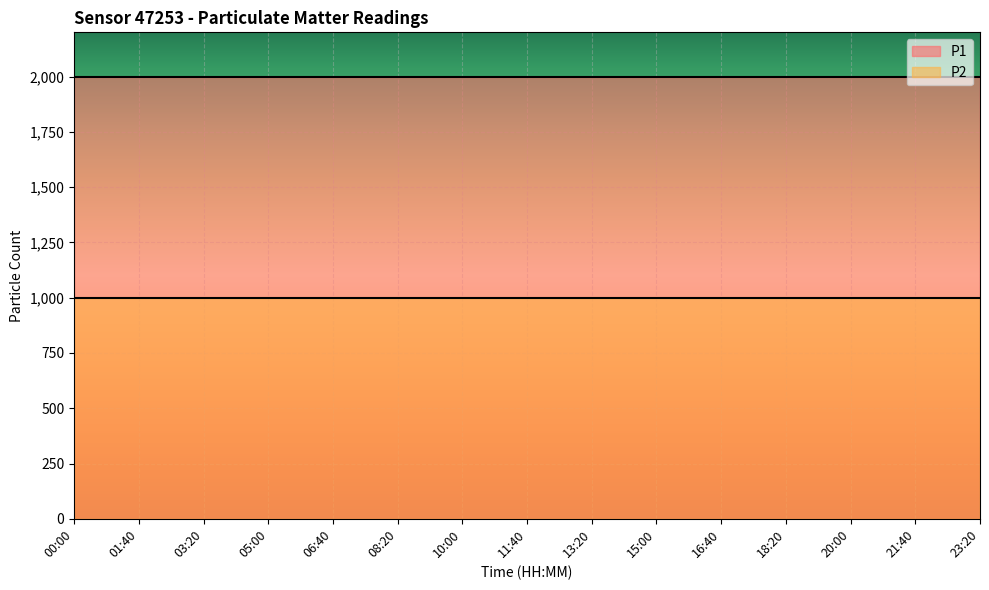

Rank the series at 08:20 from highest to lowest value.

P1, P2